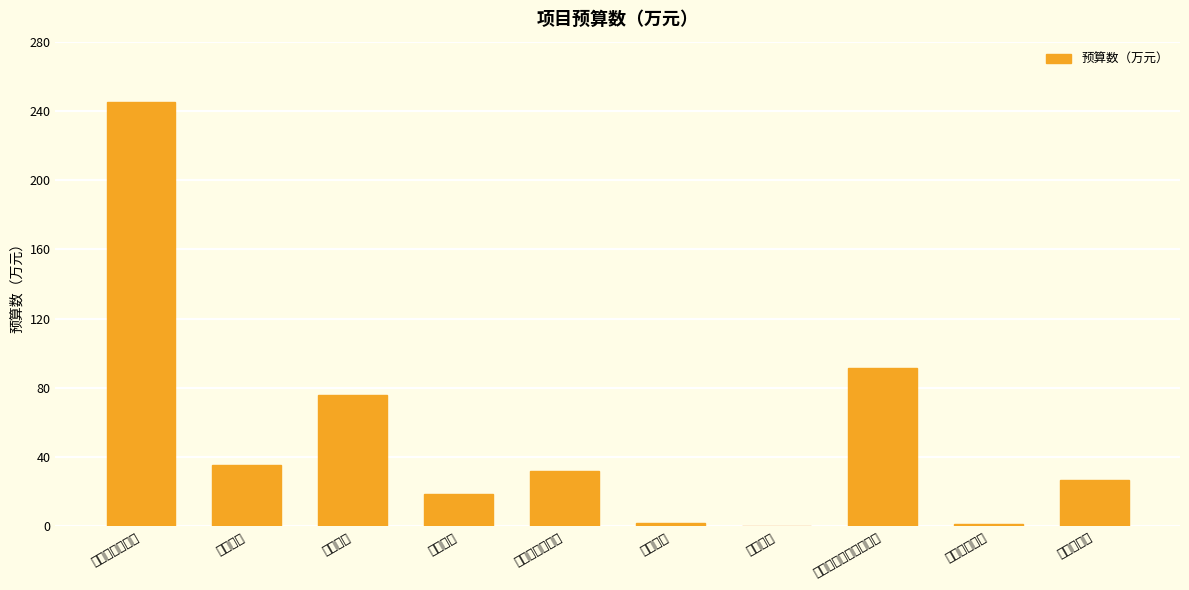

Reading left to right, transcribe all the data shown in this chart.

工资奖金津补贴=244.9	养老保险=35.7	职业年金=76.1	医疗保险=19.0	公务员医疗补助=31.7	失业保险=2.2	工伤保险=0.5	编外长聘人员工资福利=91.2	遗属生活补助=1.6	住房公积金=26.8